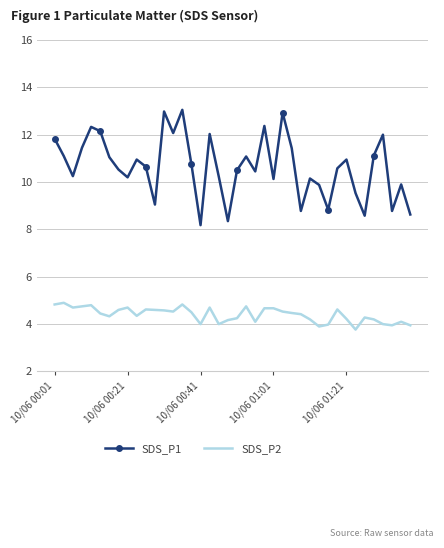

What is the sum of all SDS_P1 values?

425.8